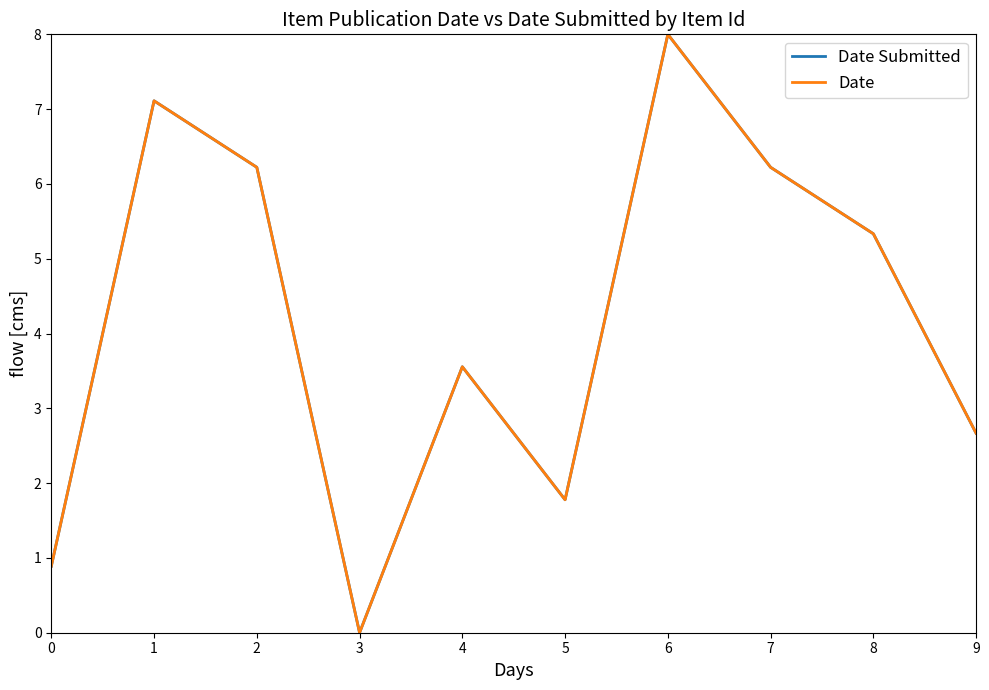

Is it true that Date equals 8.0 at 6?

True